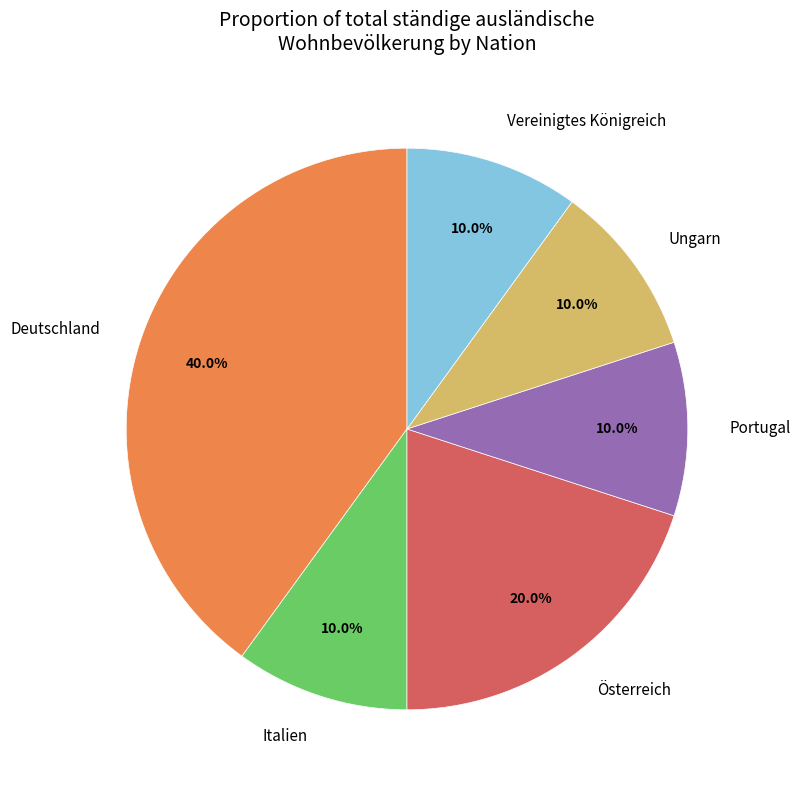

True or false: Vereinigtes Königreich accounts for 16% of the total.

False